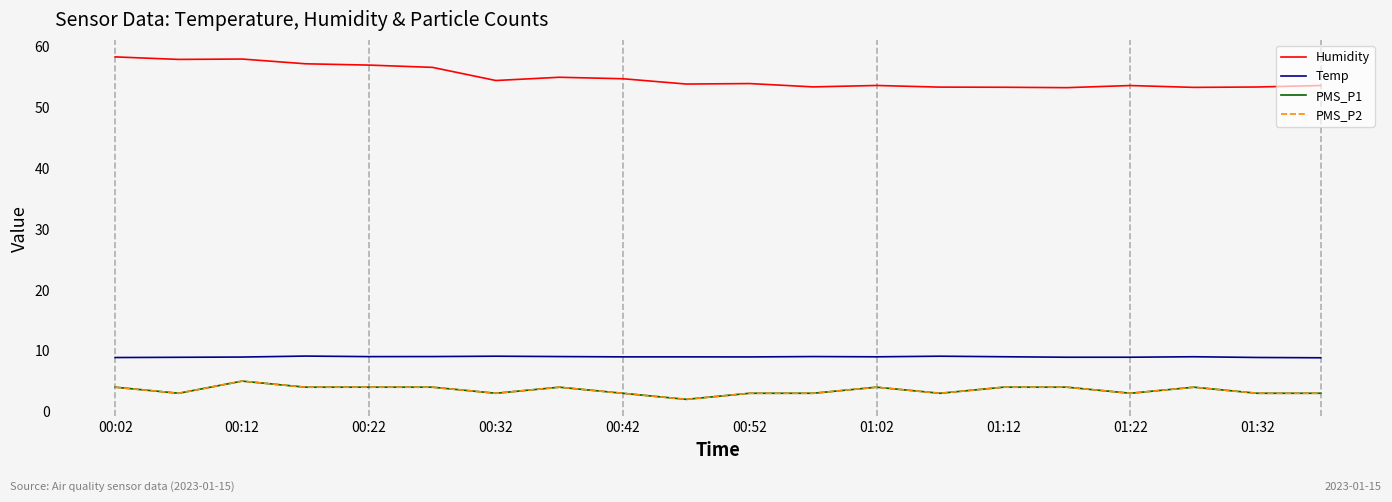

Does the chart have visible grid lines?

No